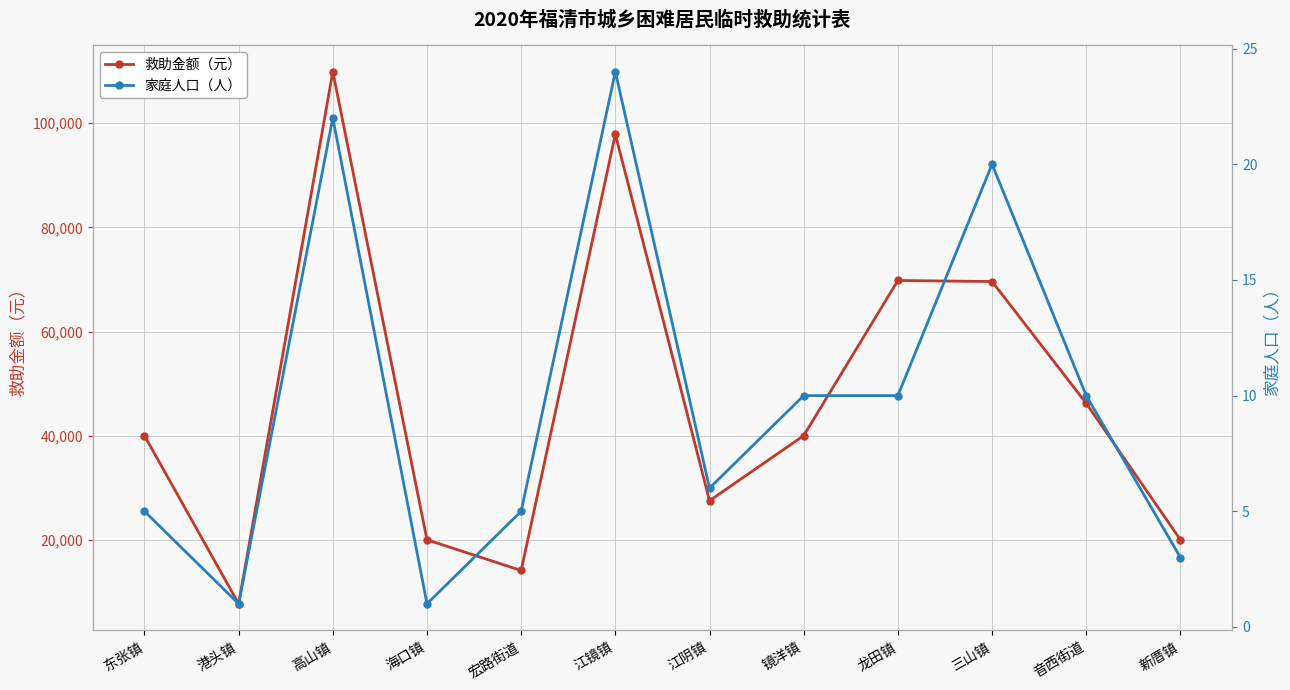

What is the minimum value for 救助金额（元）?

7700